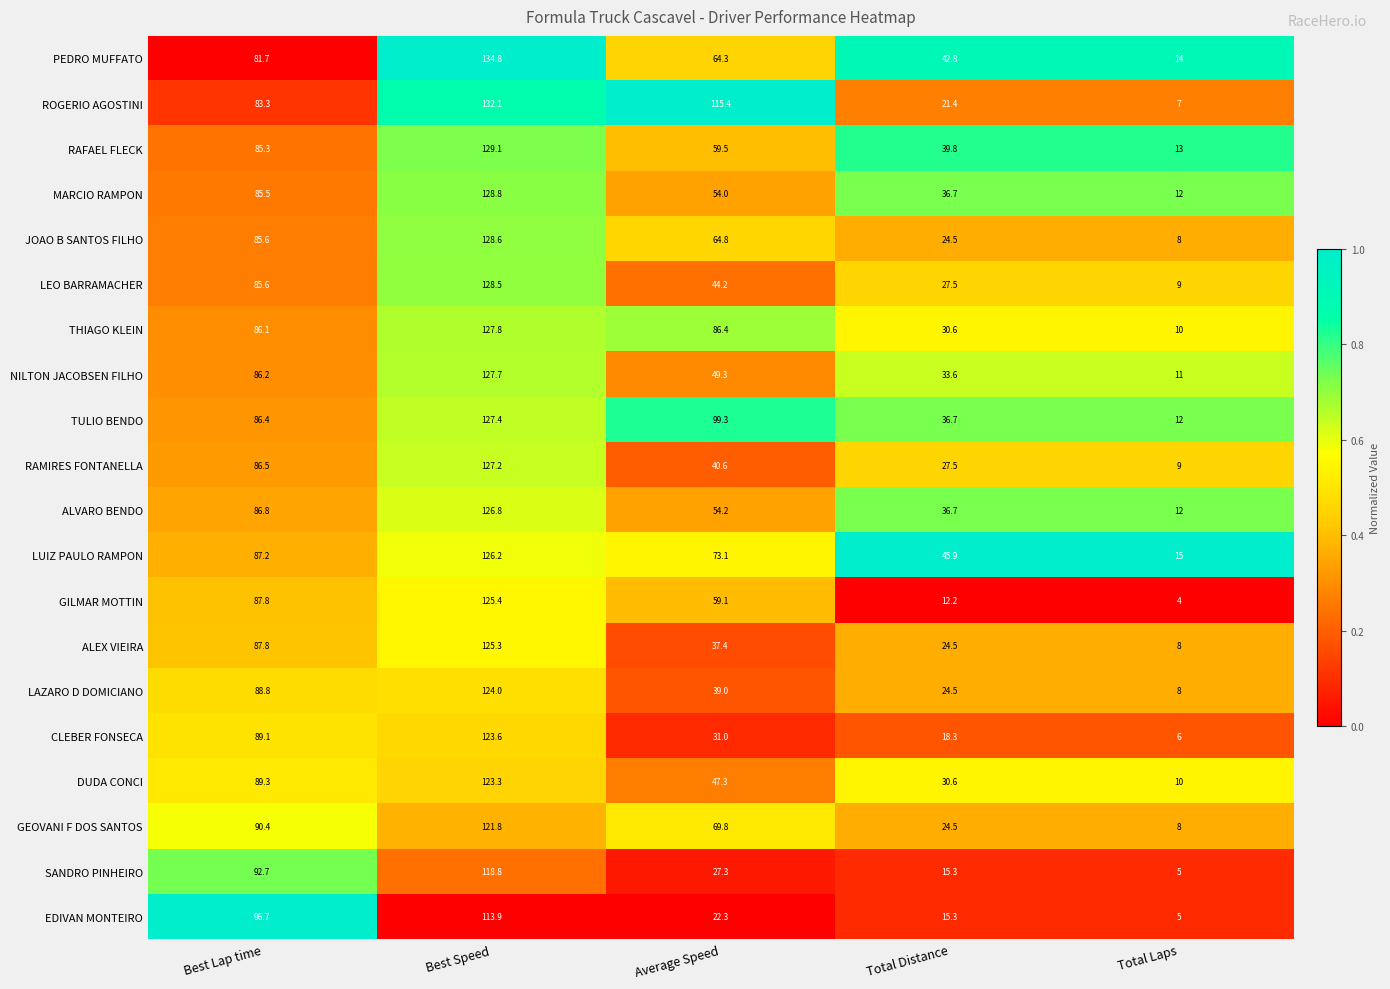

Rank the series by their maximum value, from highest to lowest.

PEDRO MUFFATO, ROGERIO AGOSTINI, RAFAEL FLECK, MARCIO RAMPON, JOAO B SANTOS FILHO, LEO BARRAMACHER, THIAGO KLEIN, NILTON JACOBSEN FILHO, TULIO BENDO, RAMIRES FONTANELLA, ALVARO BENDO, LUIZ PAULO RAMPON, GILMAR MOTTIN, ALEX VIEIRA, LAZARO D DOMICIANO, CLEBER FONSECA, DUDA CONCI, GEOVANI F DOS SANTOS, SANDRO PINHEIRO, EDIVAN MONTEIRO